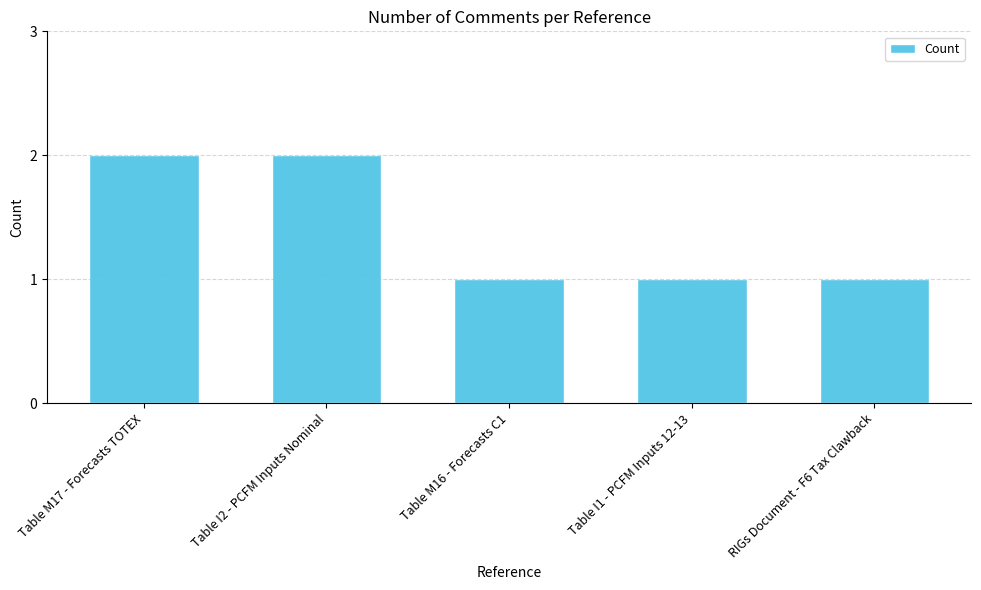

What is the sum of all values?

7